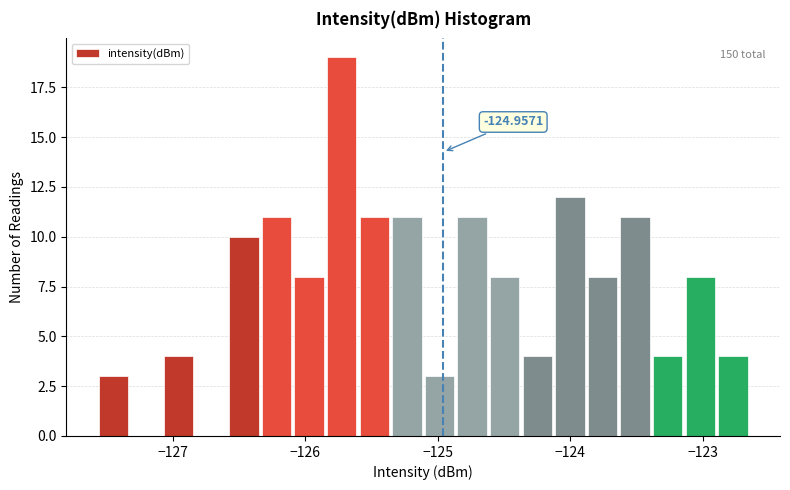

Read against the x-axis, roughly where is the centre of the tallest bar?

-125.7